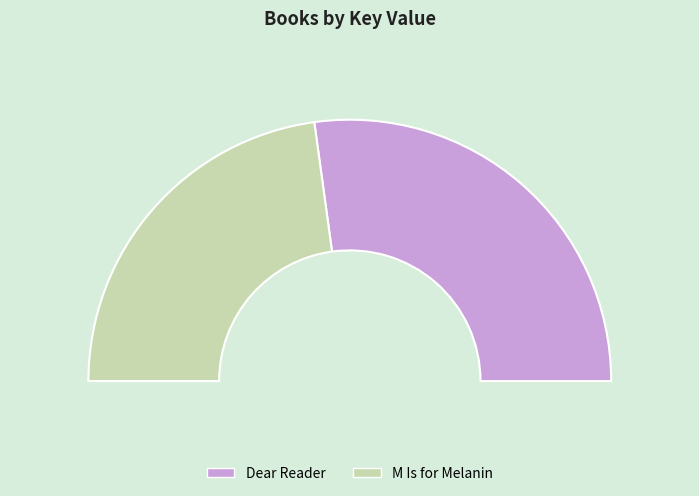

Rank the categories by value from lowest to highest.

M Is for Melanin, Dear Reader